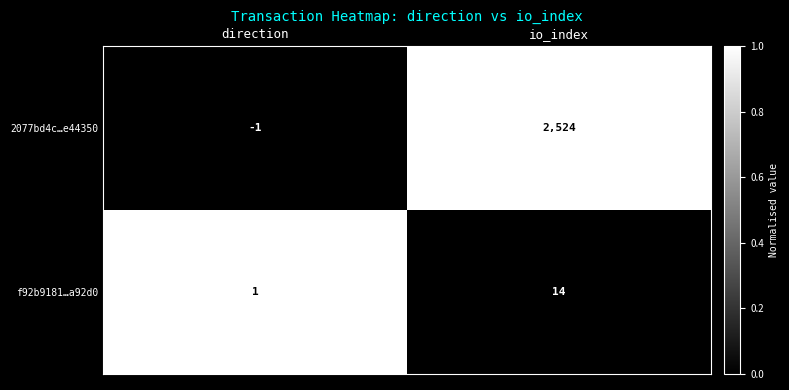

Which series has the largest range (max minus min)?

2077bd4c…e44350